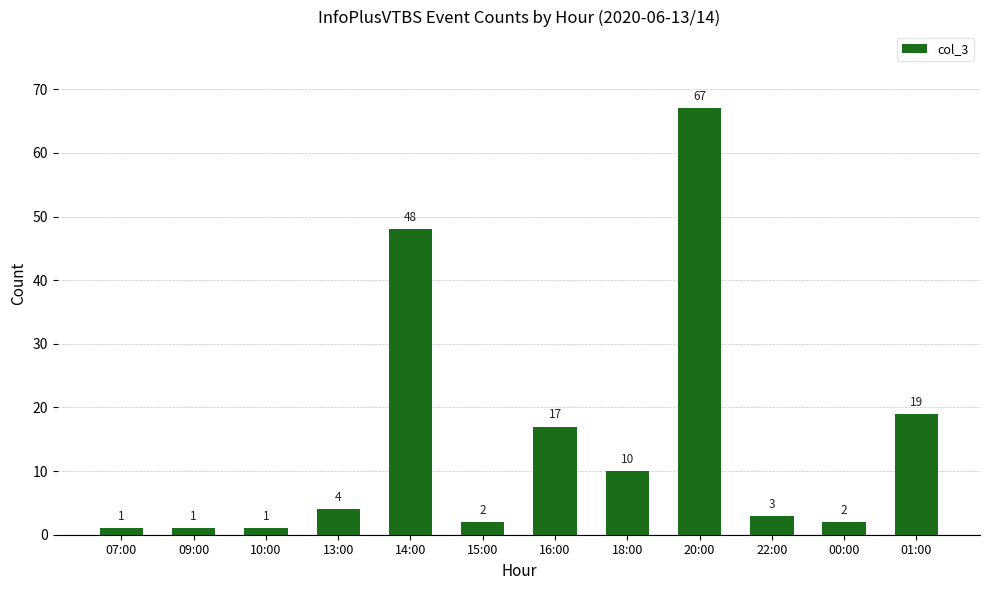

What is the sum of all values?

175